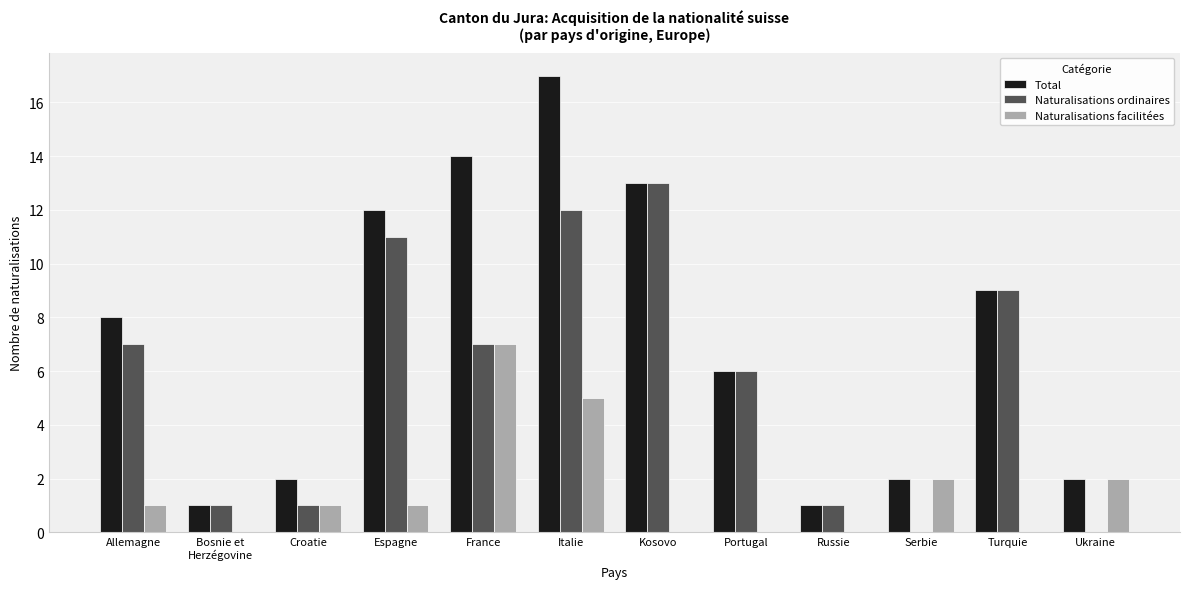

What is the sum of all Naturalisations facilitées values?

19